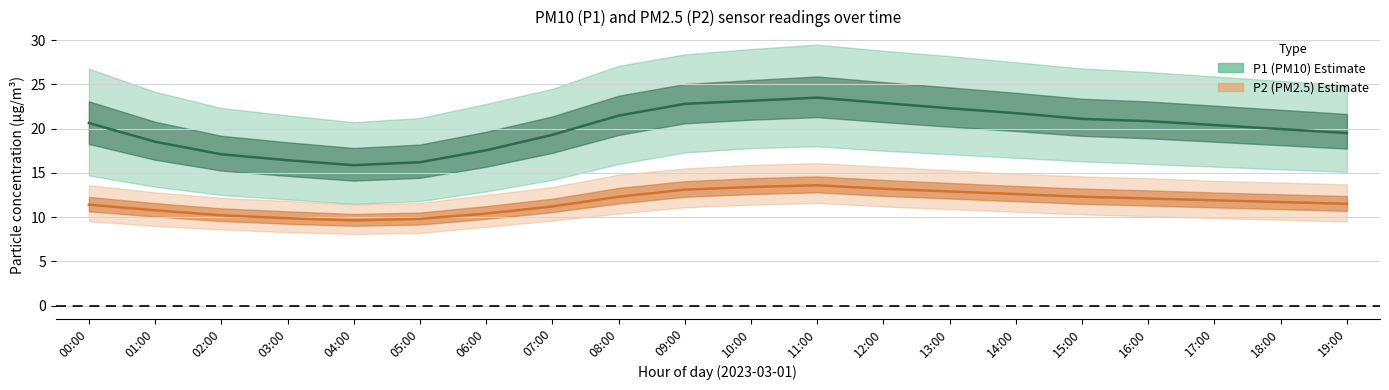

In P2 (PM2.5) mean, how many points are higher than both neighbors (excluding endpoints)?

1